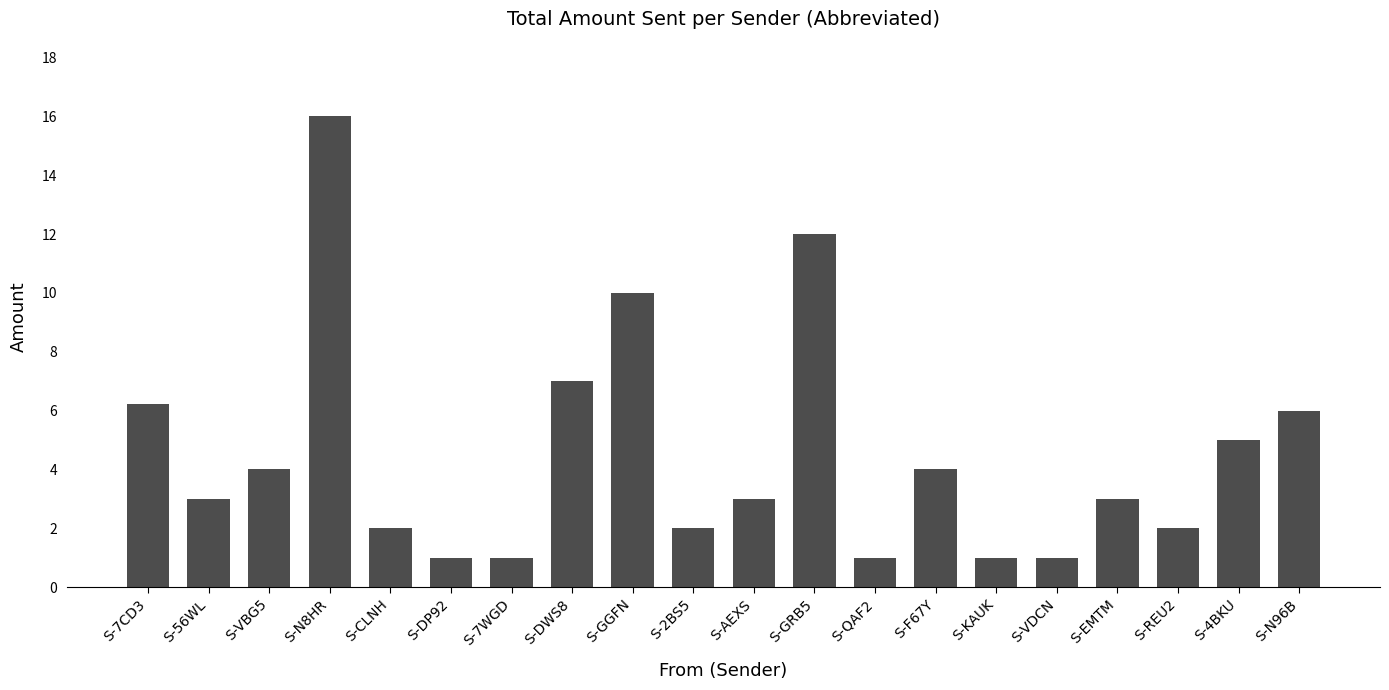

What value does the data have at S-QAF2?

1.0